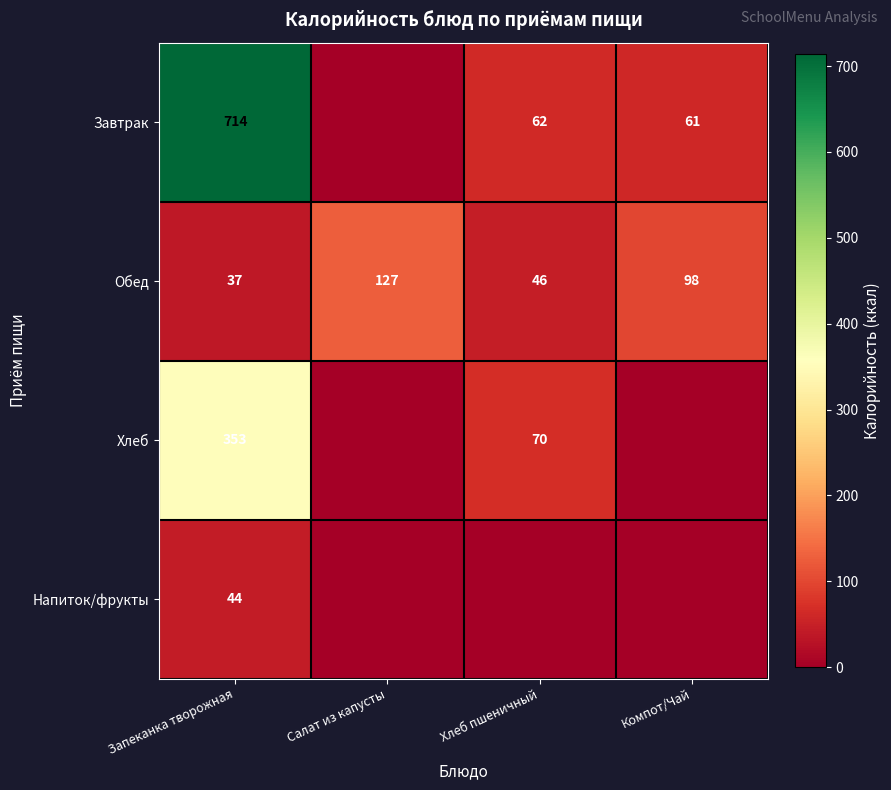

Which has a higher value, Компот/Чай or Запеканка творожная?

Запеканка творожная